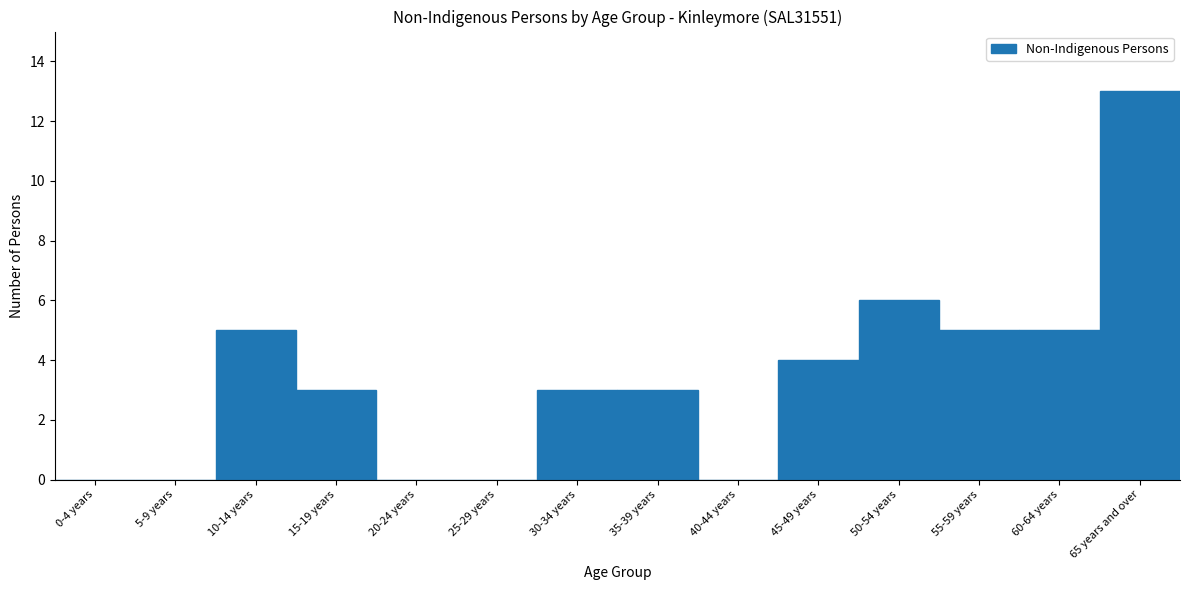

Reading left to right, list all the values displayed in this chart.

0-4 years=0	5-9 years=0	10-14 years=5	15-19 years=3	20-24 years=0	25-29 years=0	30-34 years=3	35-39 years=3	40-44 years=0	45-49 years=4	50-54 years=6	55-59 years=5	60-64 years=5	65 years and over=13